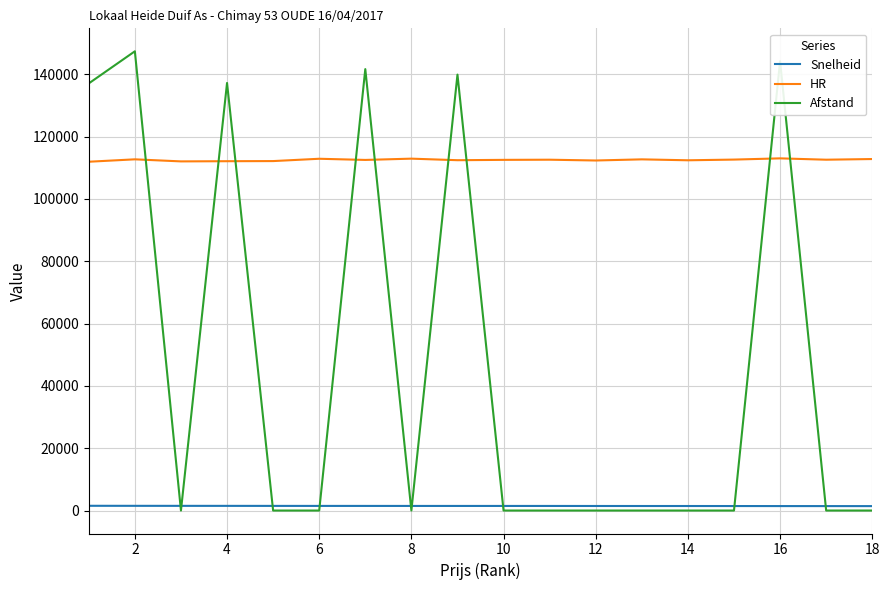

Which series has the largest range (max minus min)?

Afstand